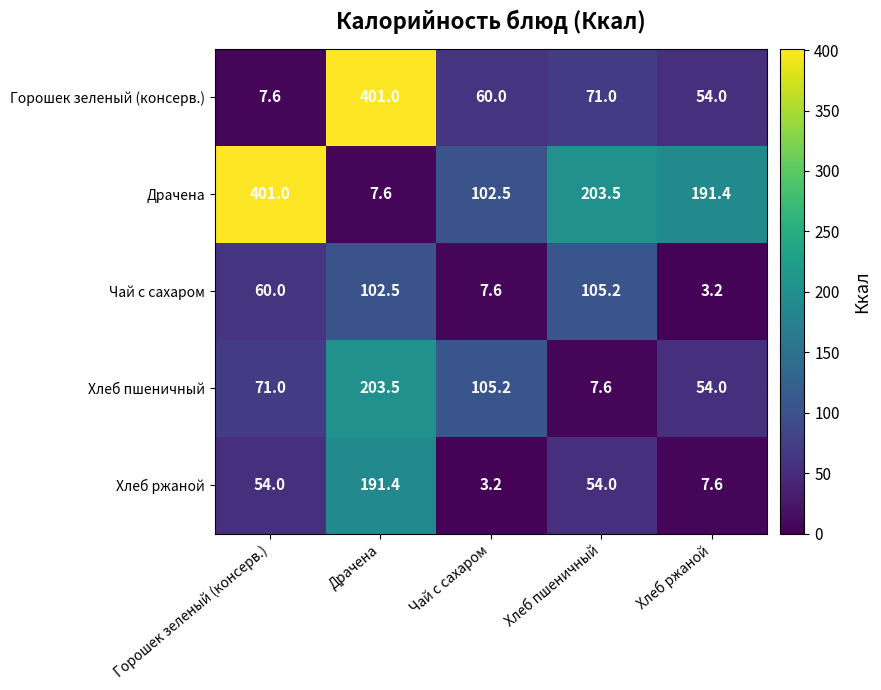

What is the difference between the highest and lowest values at Драчена?

393.4